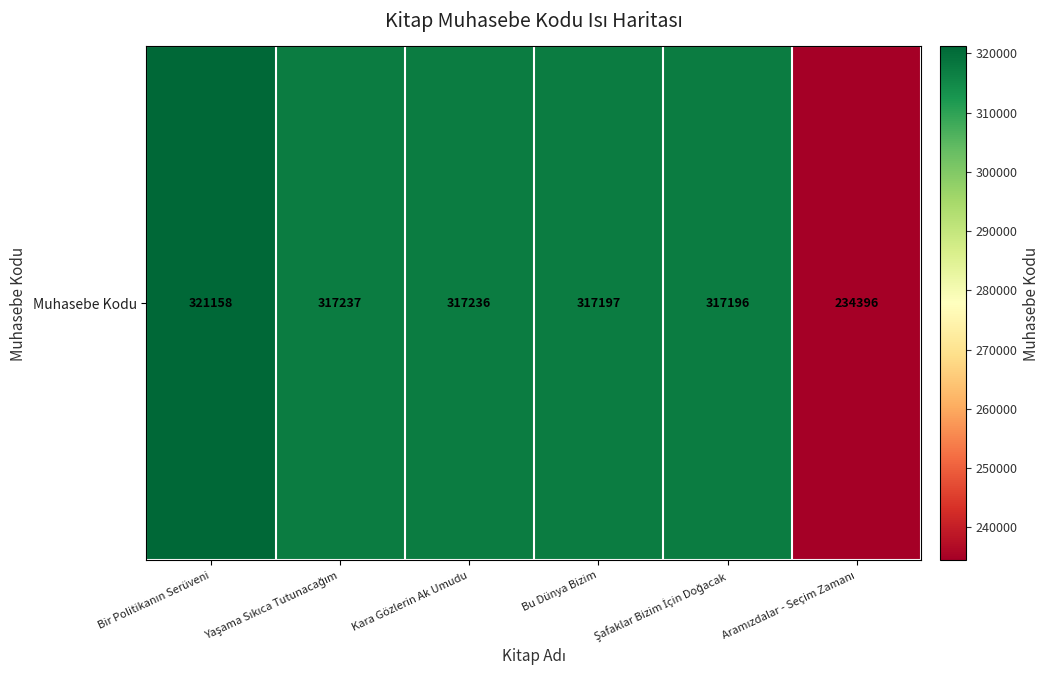

At which label is the value closest to 277777?

Şafaklar Bizim İçin Doğacak